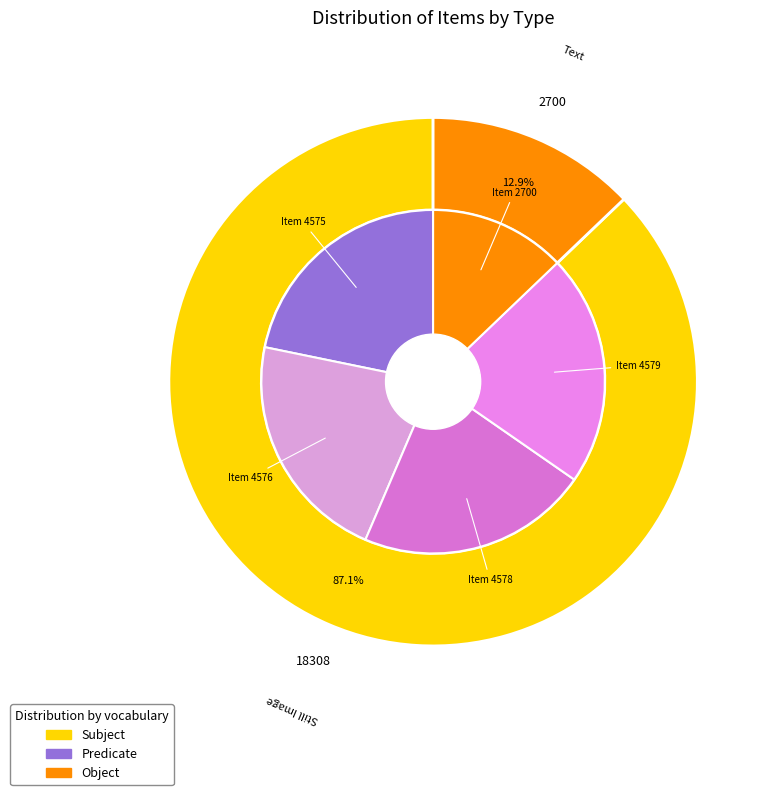

Does Item 4579 account for over 50% of the chart?

No